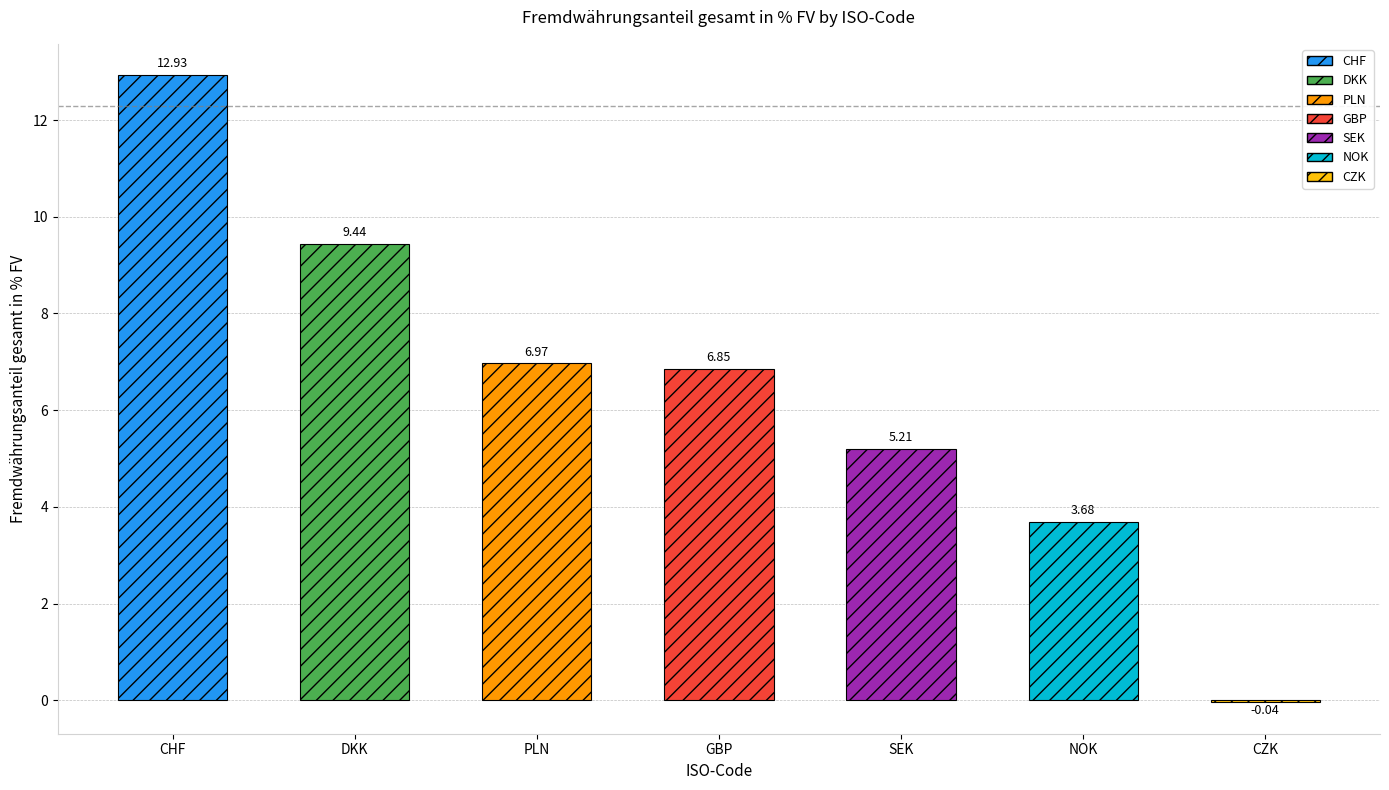

The chart shows a value of 9.4 at DKK. True or false?

True